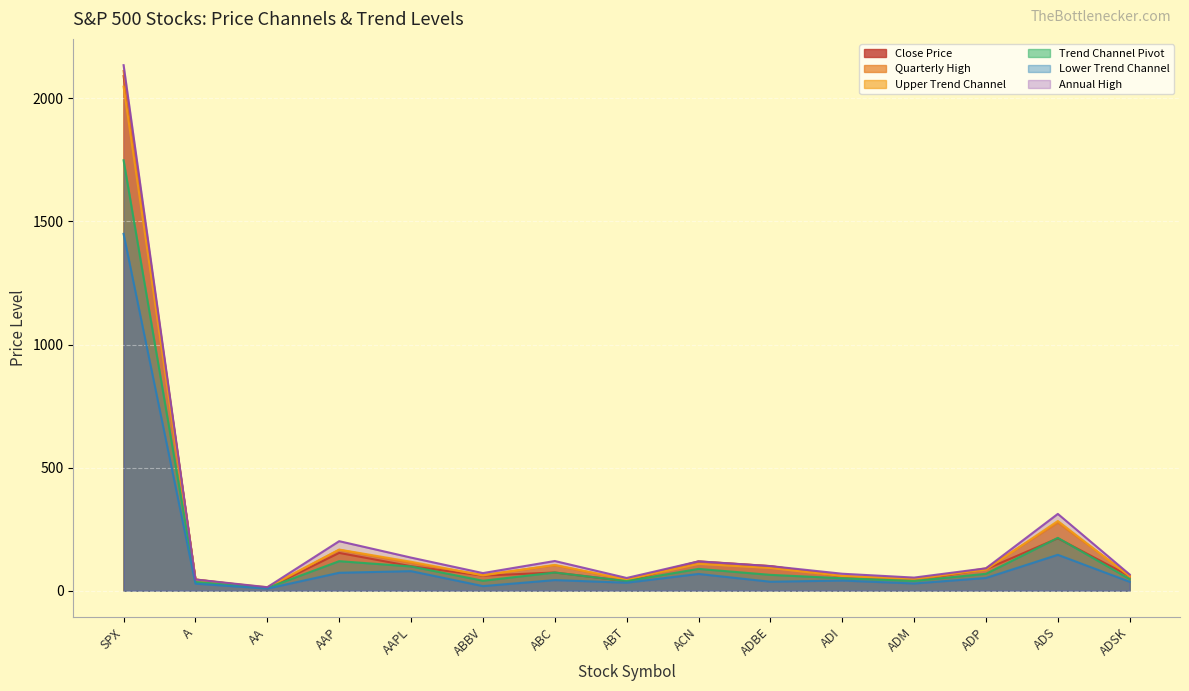

The Lower Trend Channel series shows 36.2 at ADSK. True or false?

True